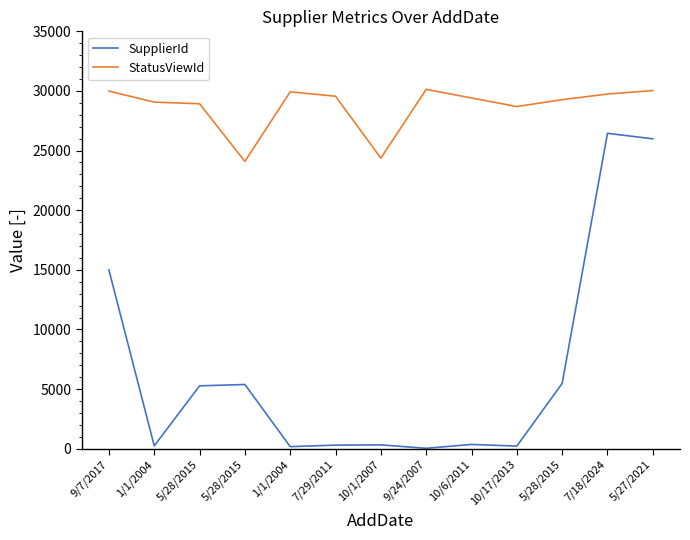

What are all the series names shown in the legend?

SupplierId, StatusViewId